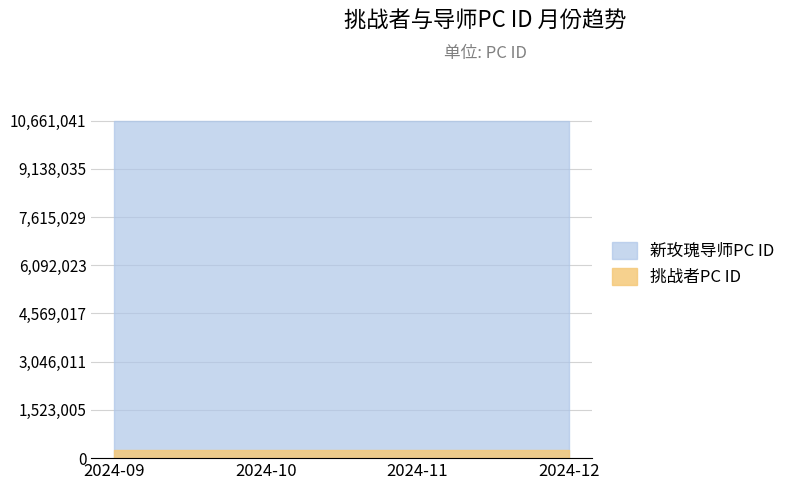

What are all the series names shown in the legend?

新玫瑰导师PC ID, 挑战者PC ID